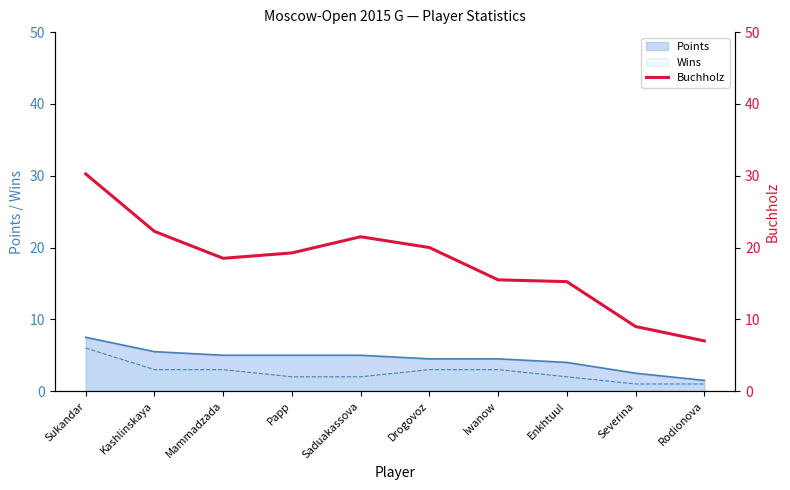

Which category has the lowest value across all series?

Rodionova